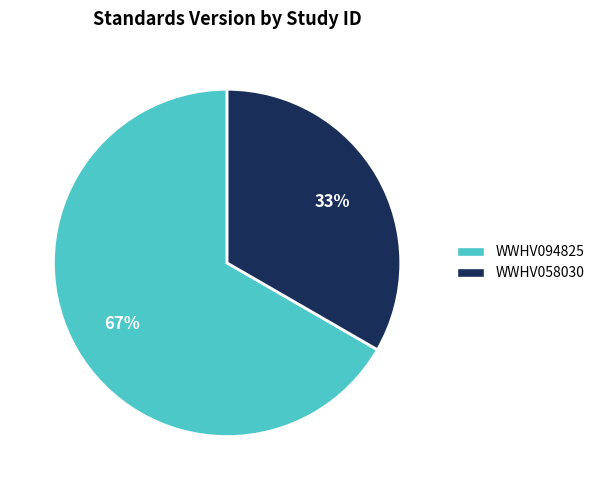

Is it true that WWHV058030 is 33% of the pie?

True